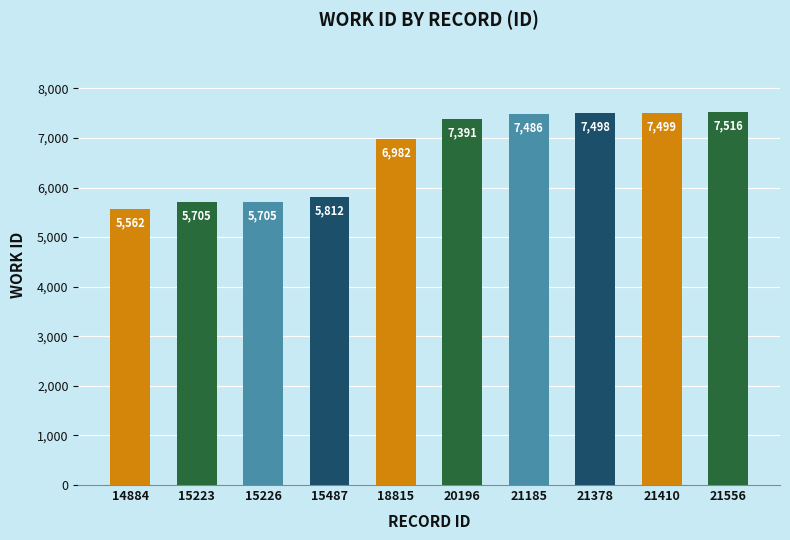

How many values are below 7391?

5